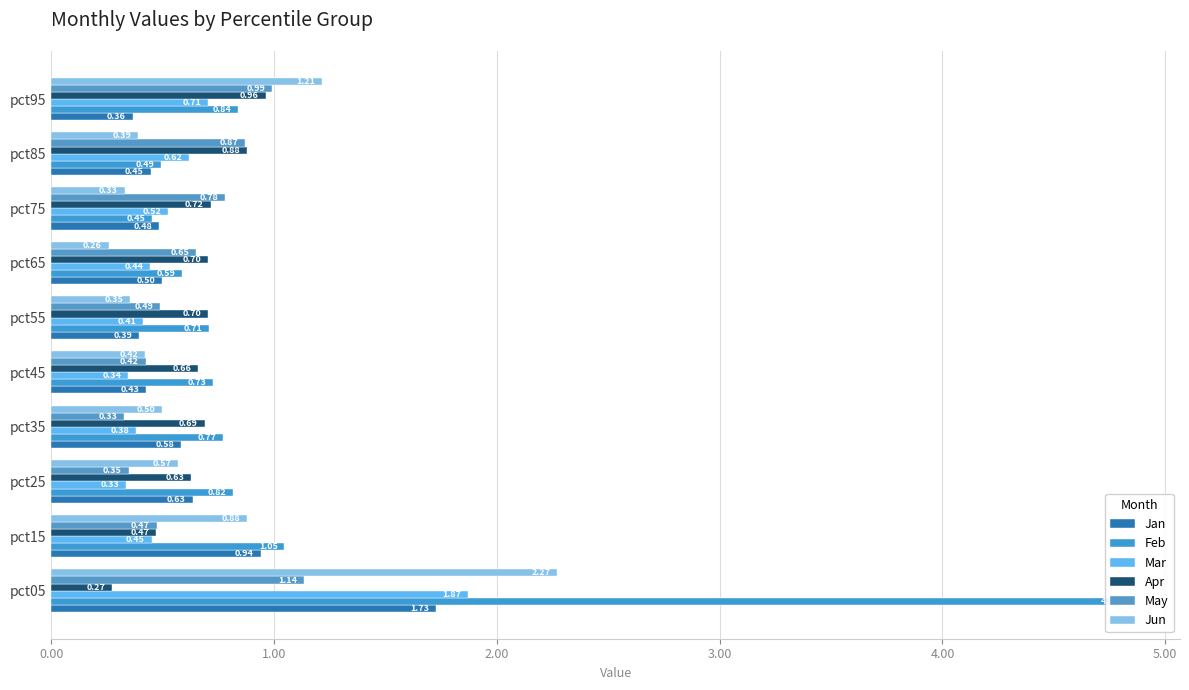

What are all the series names shown in the legend?

Jan, Feb, Mar, Apr, May, Jun